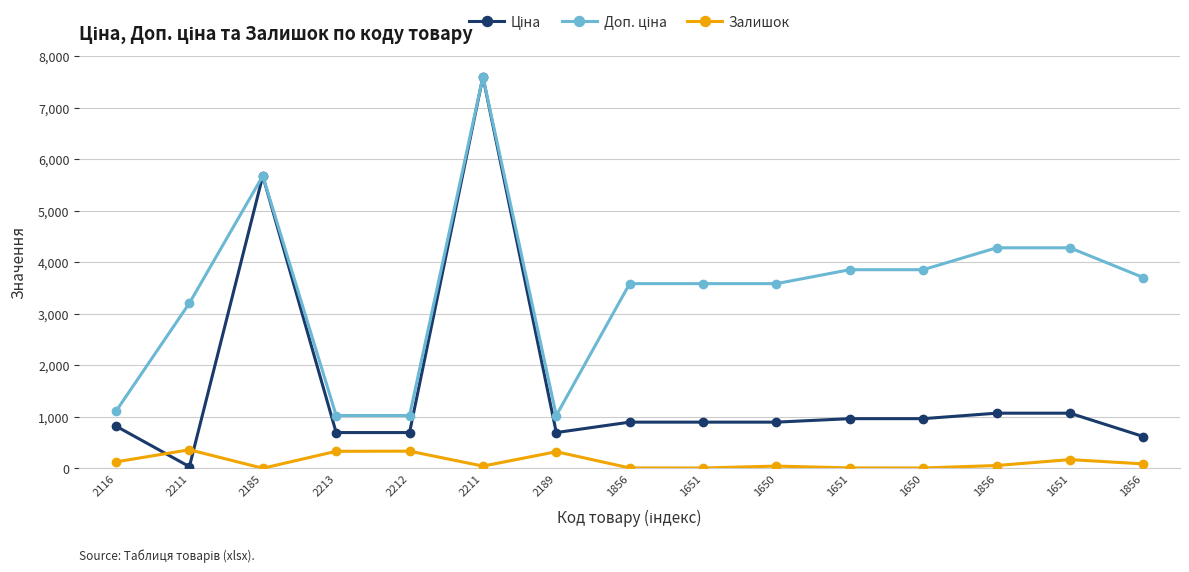

Which series has the largest total across all categories?

Доп. ціна